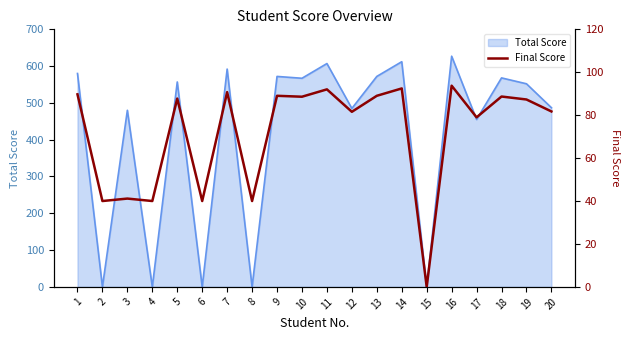

Rank the categories by value from lowest to highest.

15, 2, 4, 6, 8, 3, 17, 12, 20, 19, 5, 10, 18, 9, 13, 1, 7, 11, 14, 16